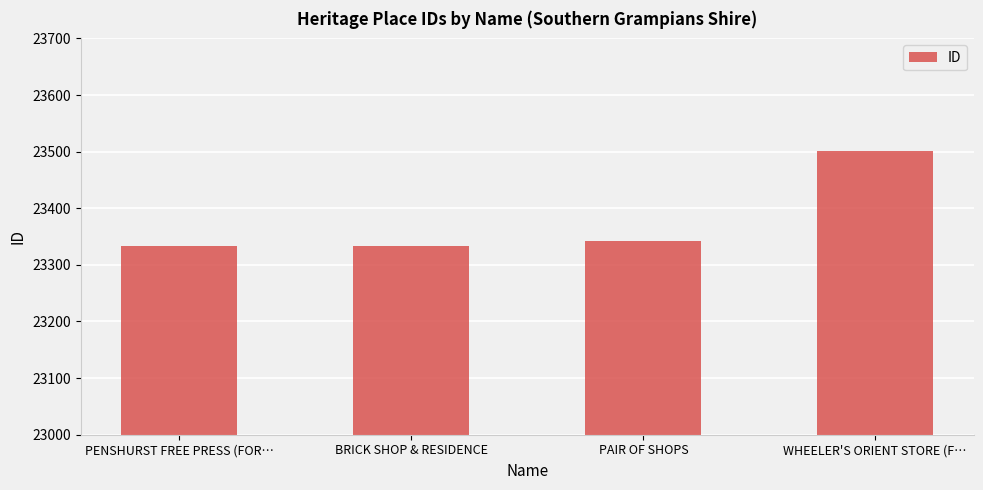

What is the label of the 4th bar from the right?

PENSHURST FREE PRESS (FOR…